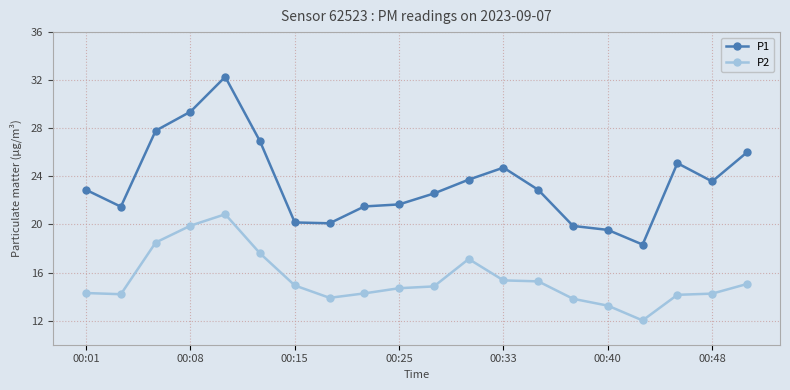

What is the greatest value displayed?

32.3